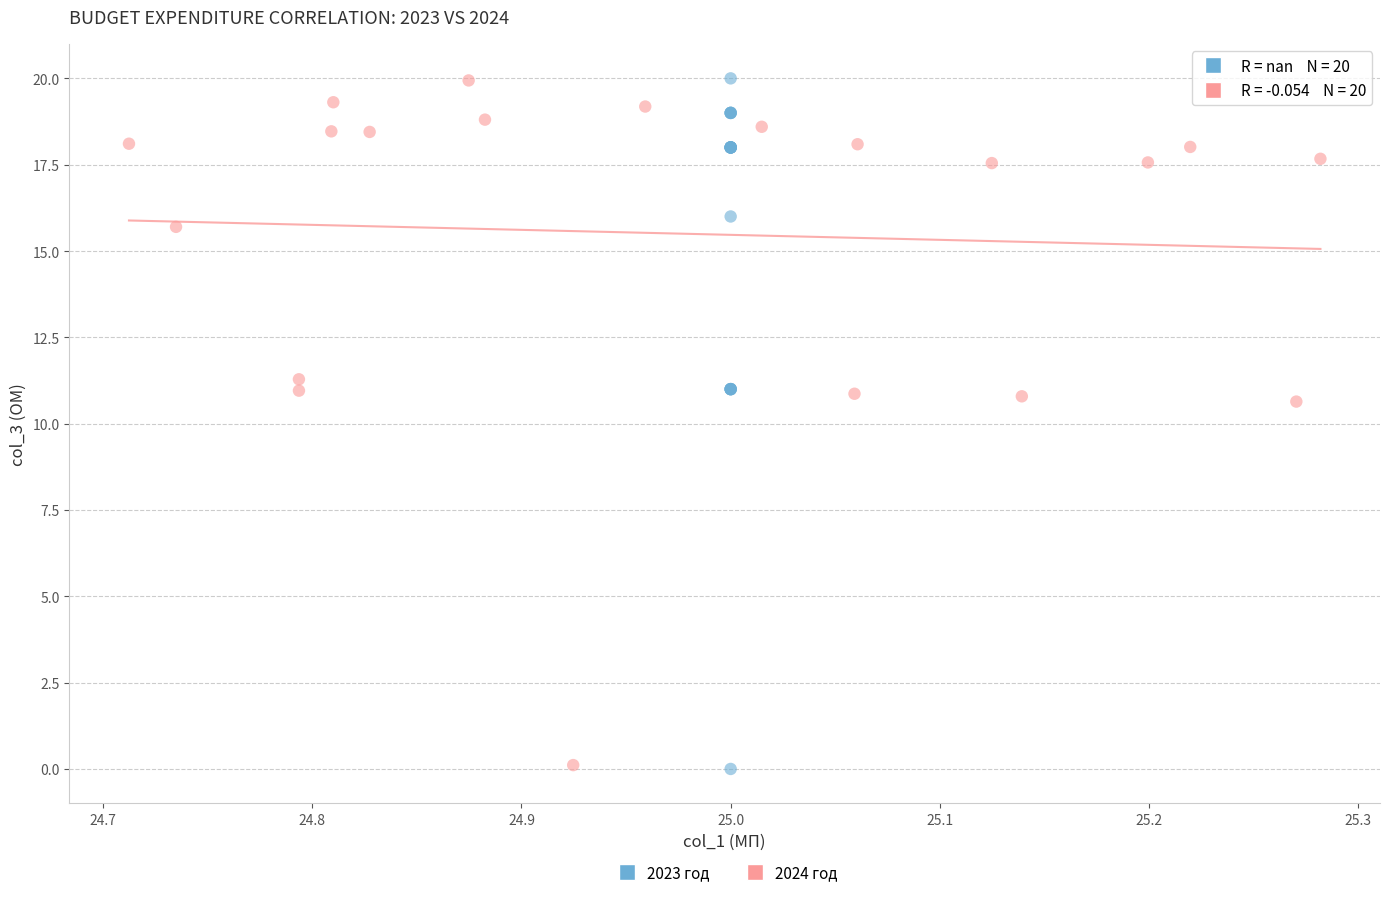

Which series has the widest spread of Y values?

2023 год